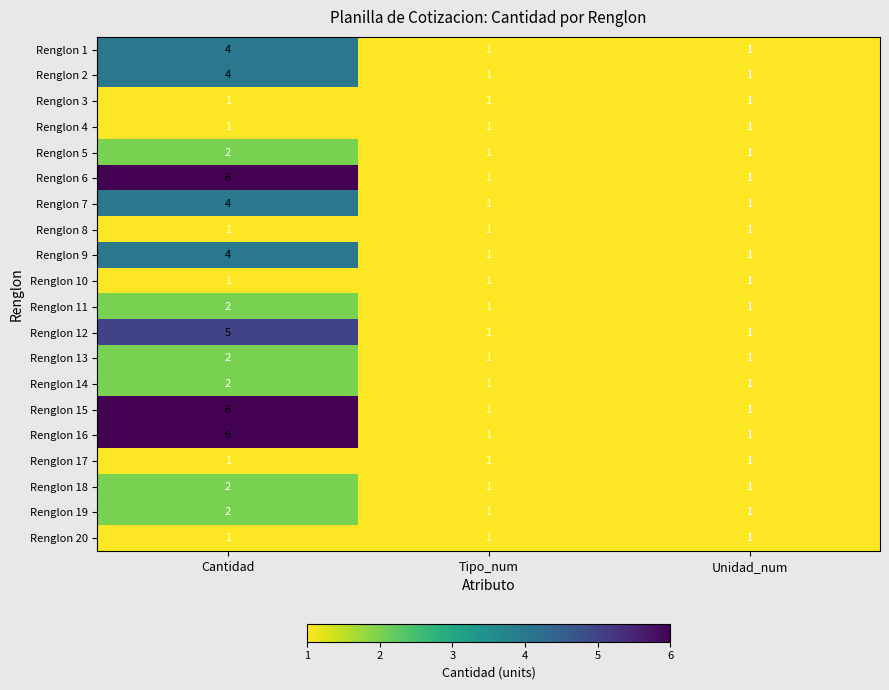

What is the sum of all Renglon 20 values?

3